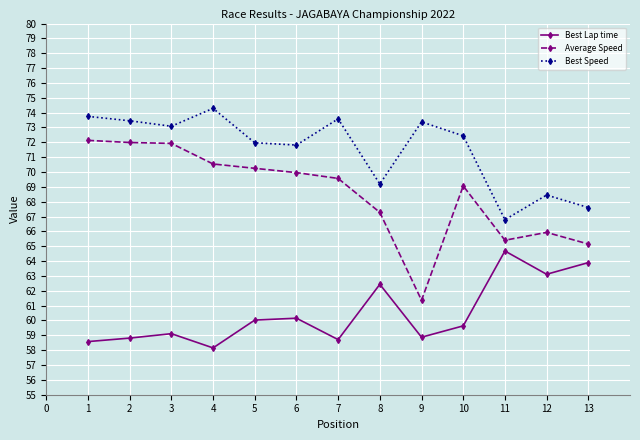

Which category has the highest value in the Best Speed series?

4